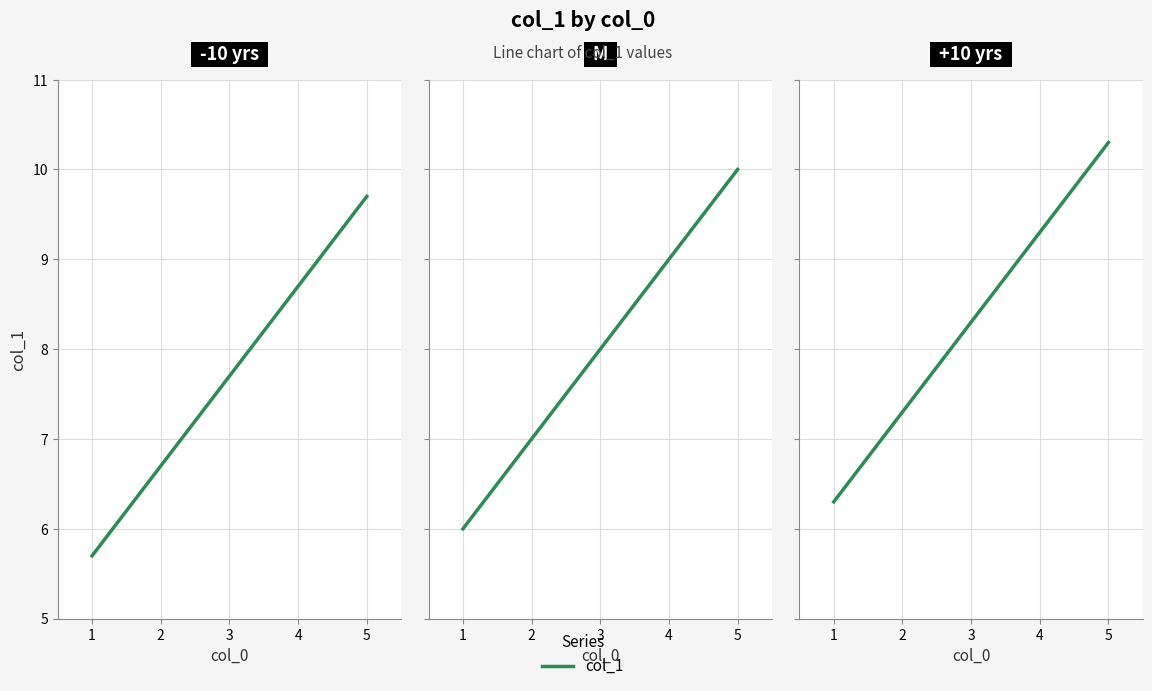

At which category does the chart reach its minimum across all series?

1